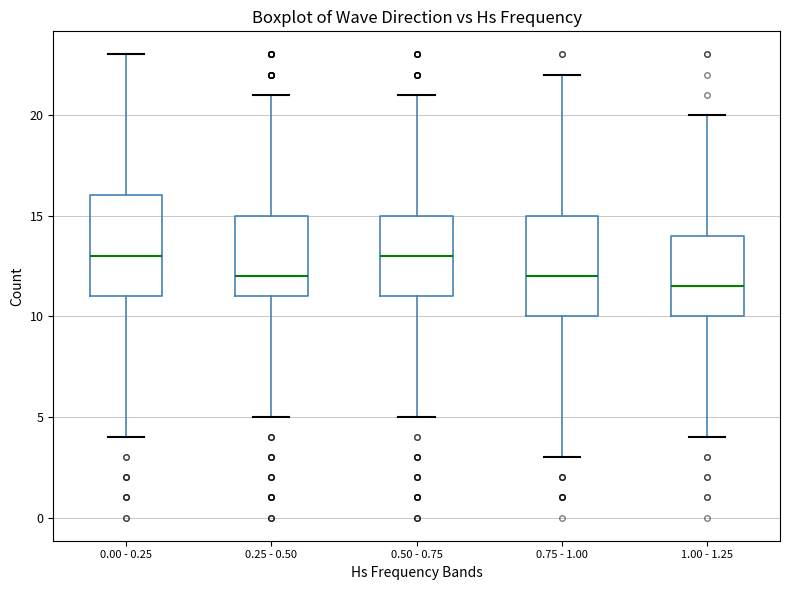

Reading left to right, transcribe this box plot: for each box, give where its median line is, the range the box spans, and where its two whiskers end, as read against the y-axis. The values are not printed on the chart, so give them approximately, as read against the axis.

0.00 - 0.25: median 13.0, box 11.0 to 16.0, whiskers 4.0 to 23.0
0.25 - 0.50: median 12.0, box 11.0 to 15.0, whiskers 5.0 to 21.0
0.50 - 0.75: median 13.0, box 11.0 to 15.0, whiskers 5.0 to 21.0
0.75 - 1.00: median 12.0, box 10.0 to 15.0, whiskers 3.0 to 22.0
1.00 - 1.25: median 11.5, box 10.0 to 14.0, whiskers 4.0 to 20.0